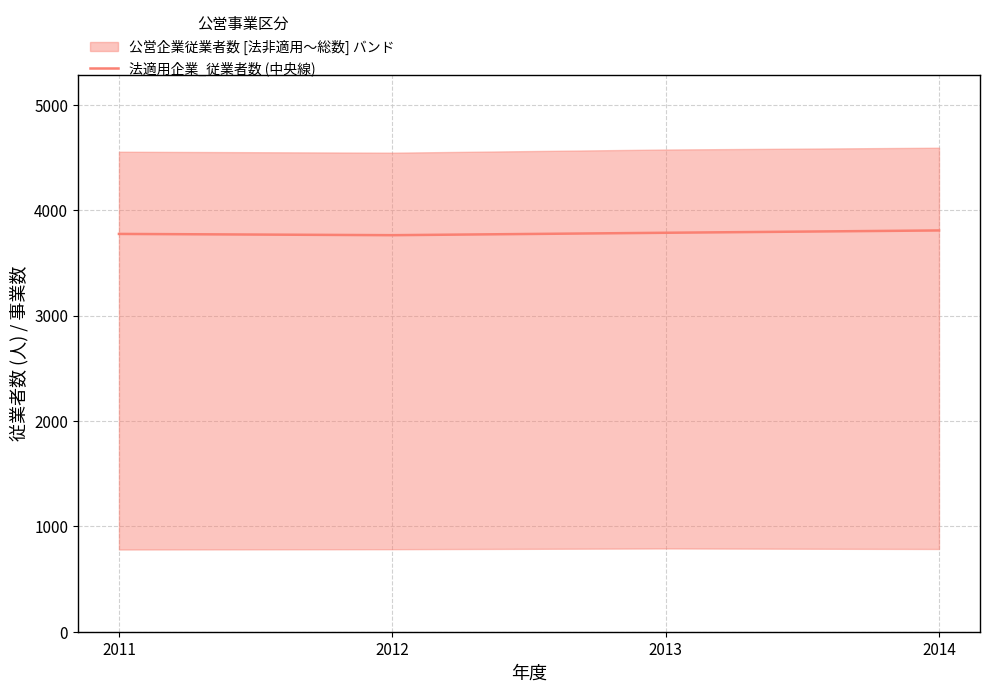

List the labels in order of value, smallest first.

2012, 2011, 2013, 2014